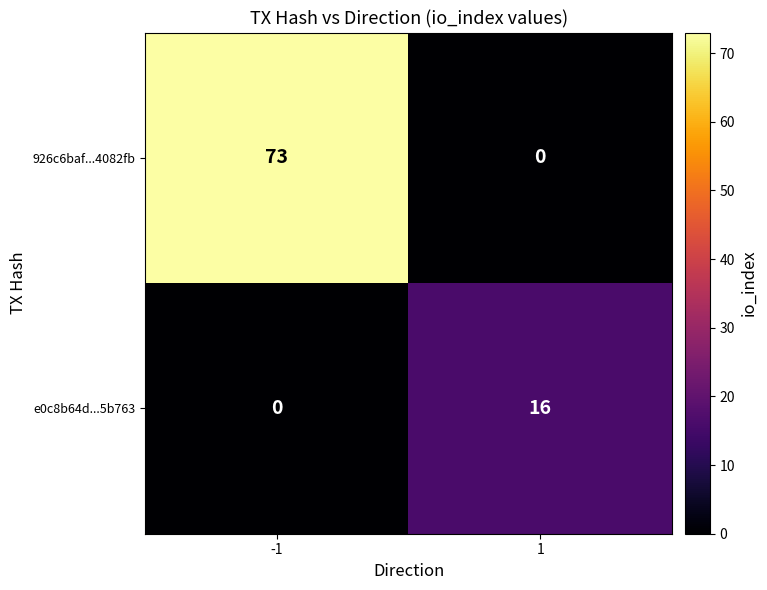

How many series are shown in this chart?

2